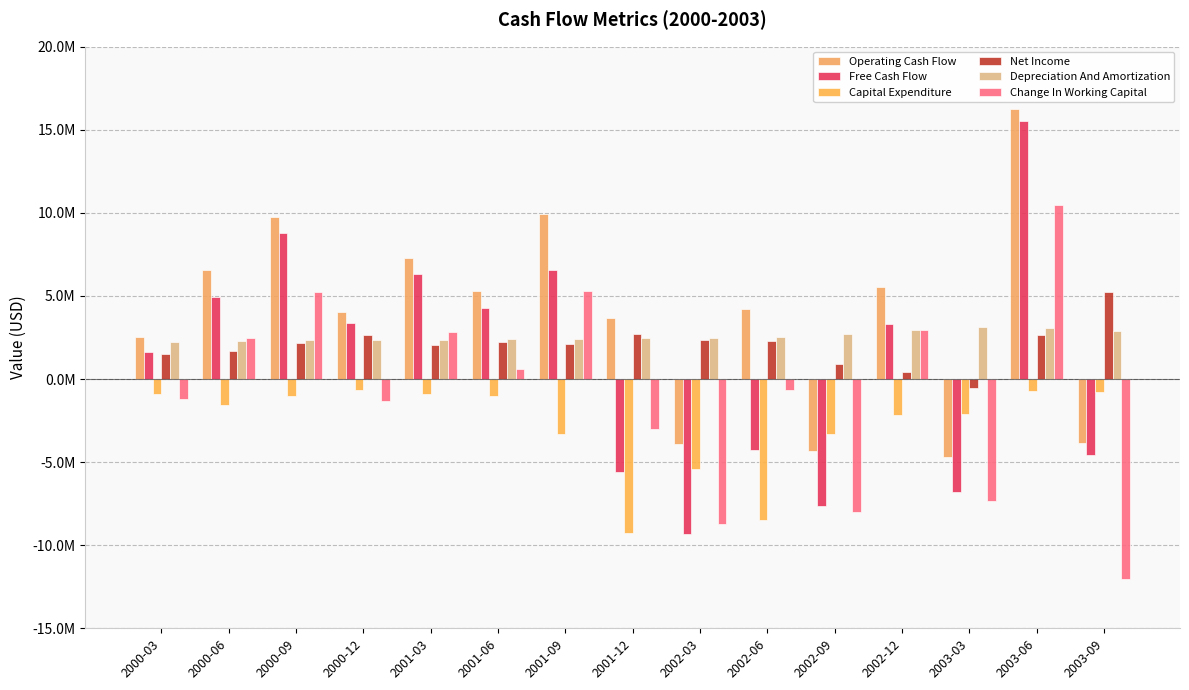

What are all the series names shown in the legend?

Operating Cash Flow, Free Cash Flow, Capital Expenditure, Net Income, Depreciation And Amortization, Change In Working Capital